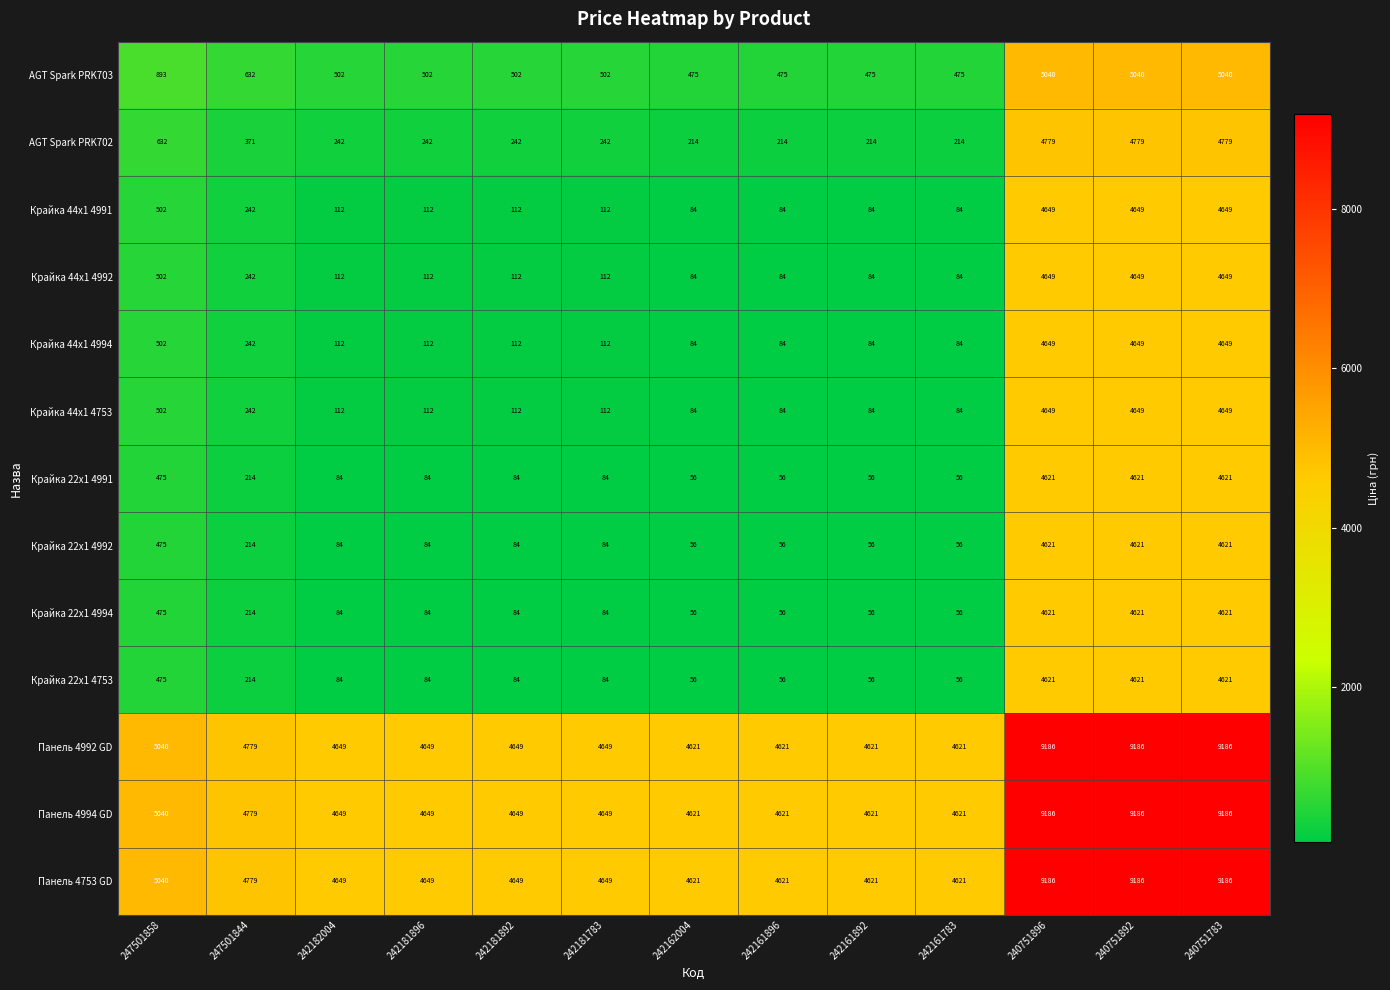

What is the difference between the second highest and minimum values in the Панель 4753 GD series?

4565